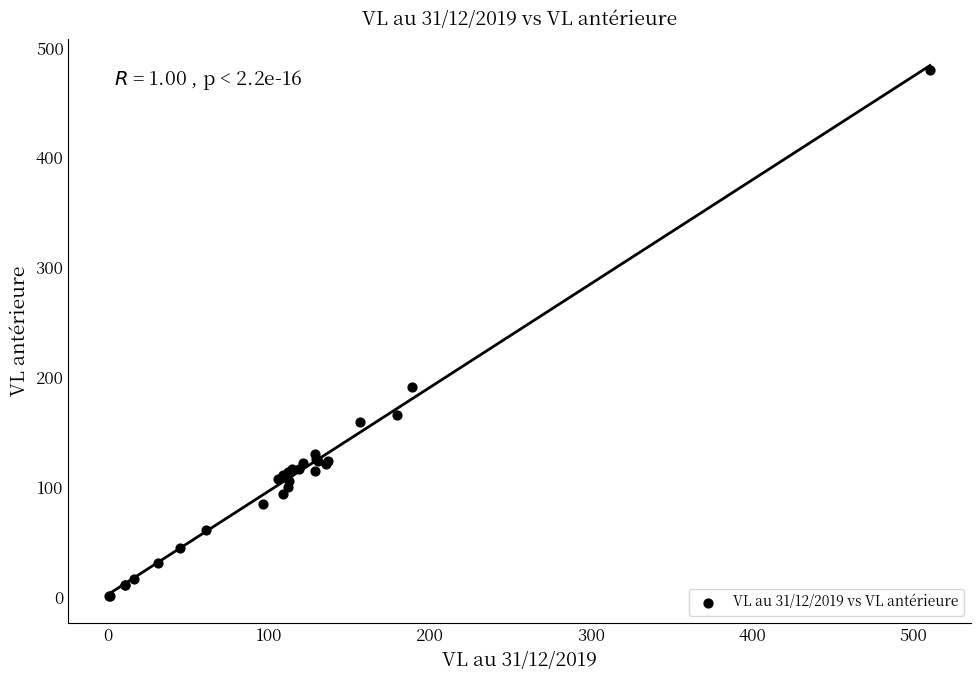

What Y value in the scatter plot is closest to 240?

191.7